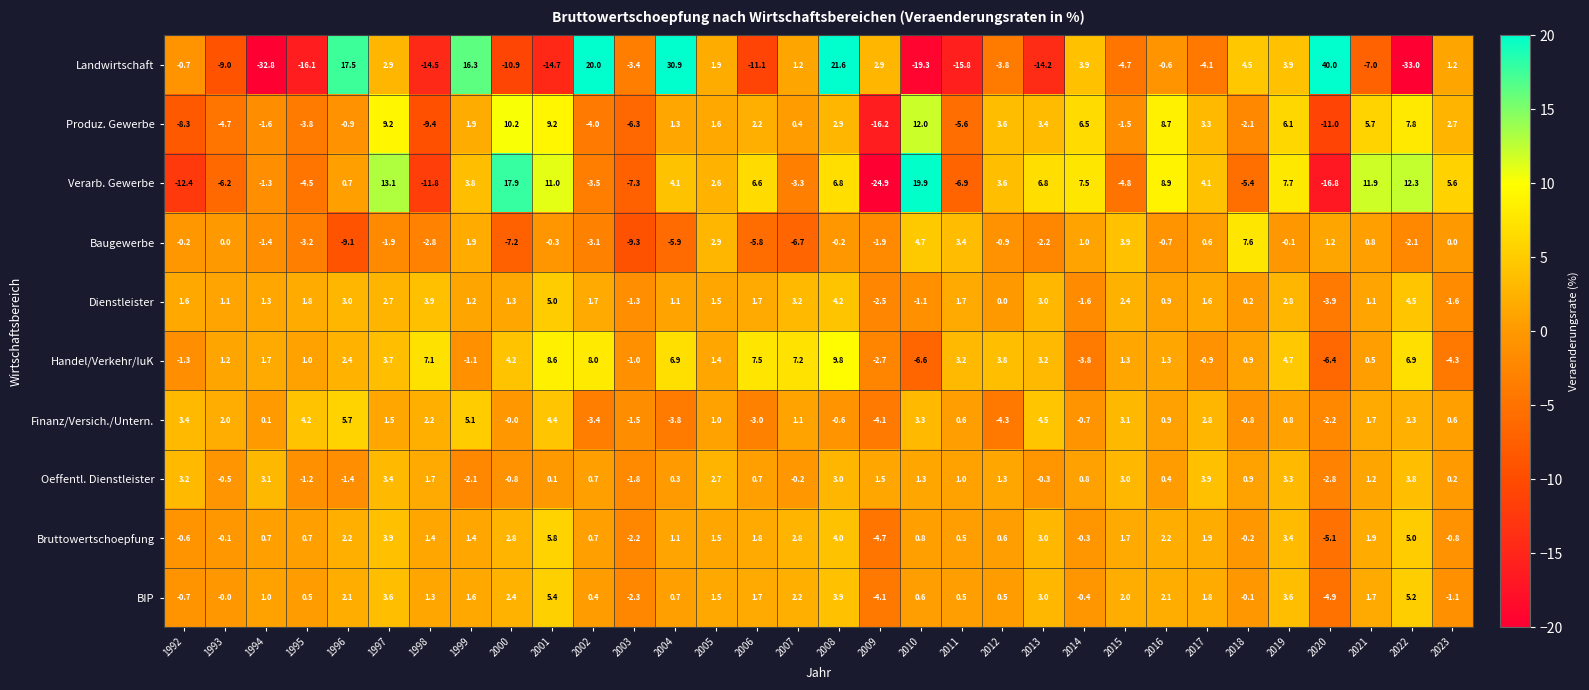

What is the maximum value shown in the chart?

40.0